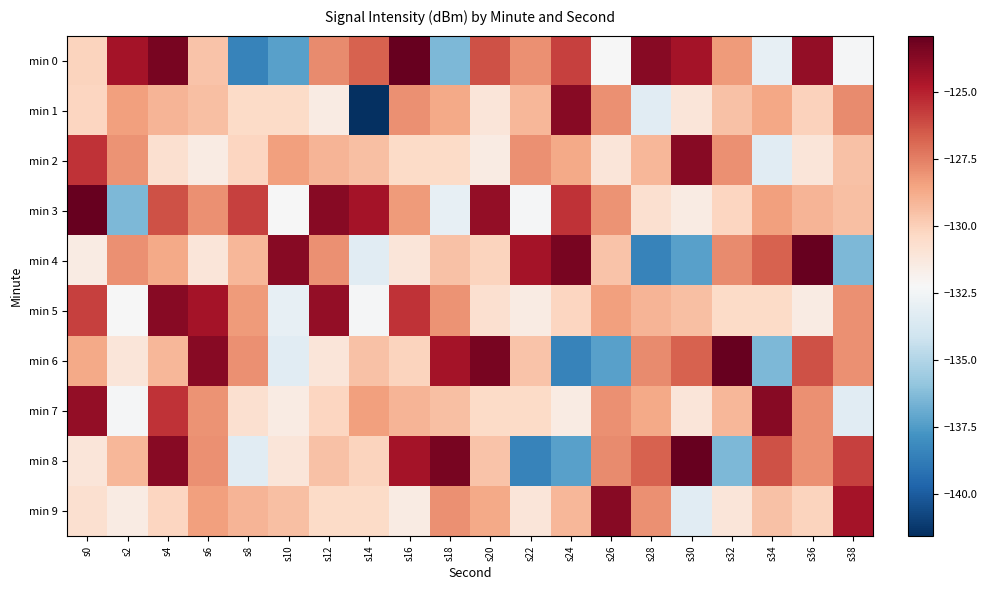

At which category is the sum across all series the highest?

s4